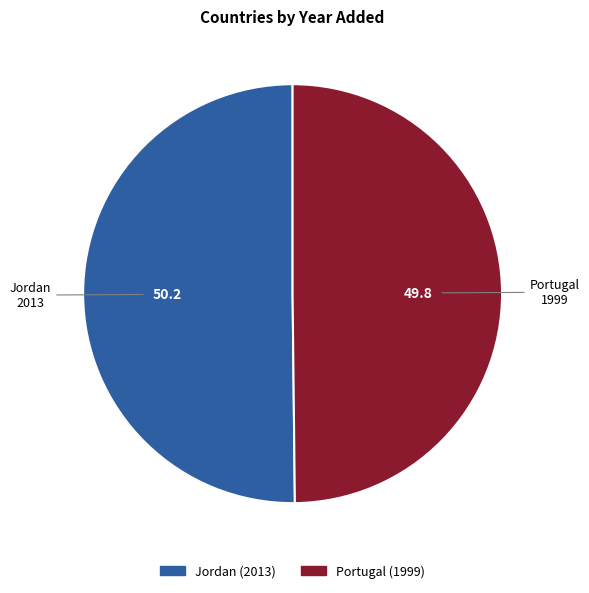

The Portugal slice represents 44% of the pie. True or false?

False